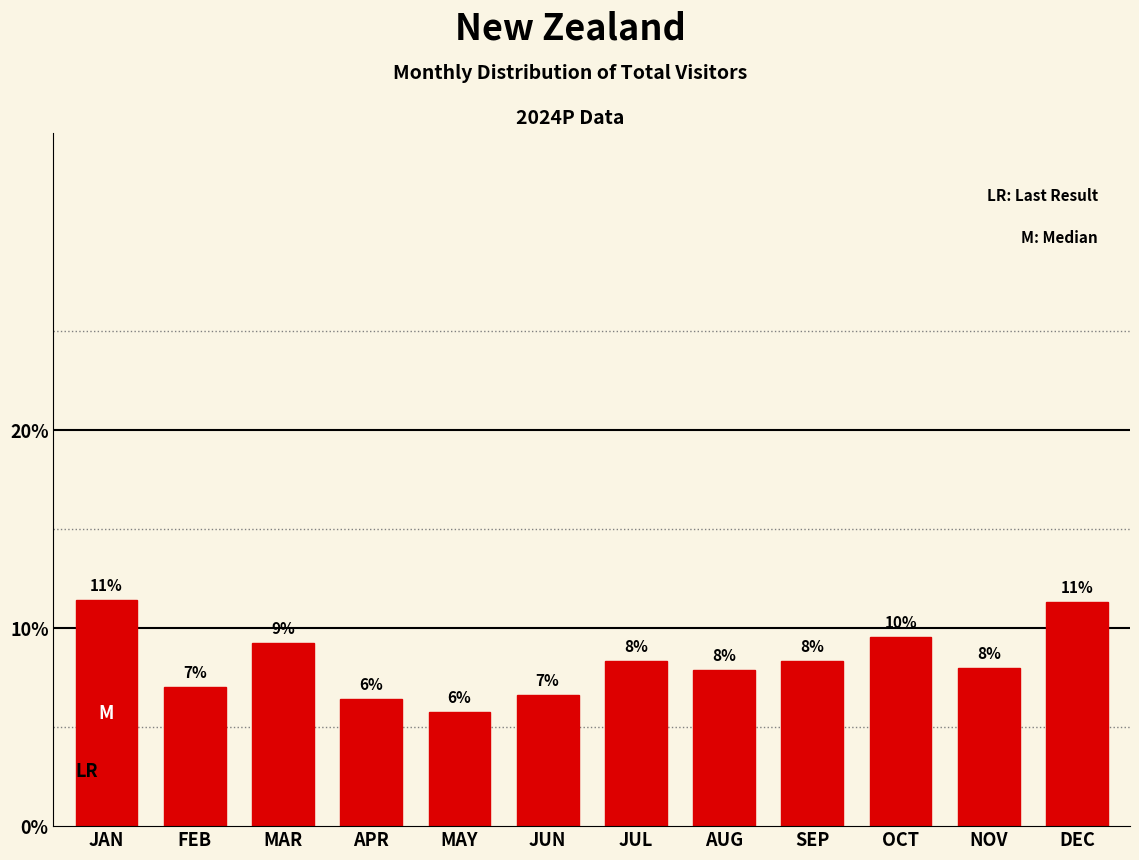

Approximately how many times larger is the value at SEP compared to DEC?

0.7